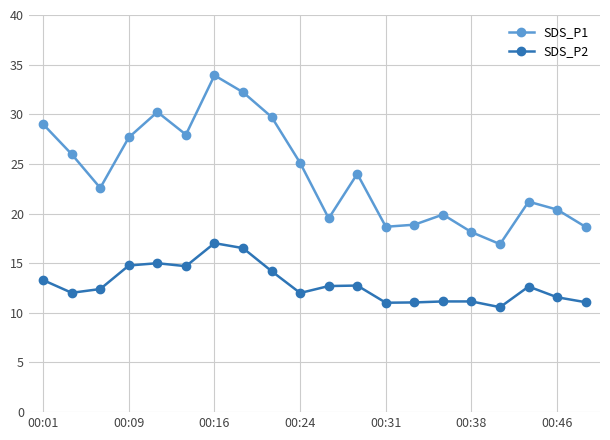

In SDS_P1, how many points are lower than both neighbors (excluding endpoints)?

5